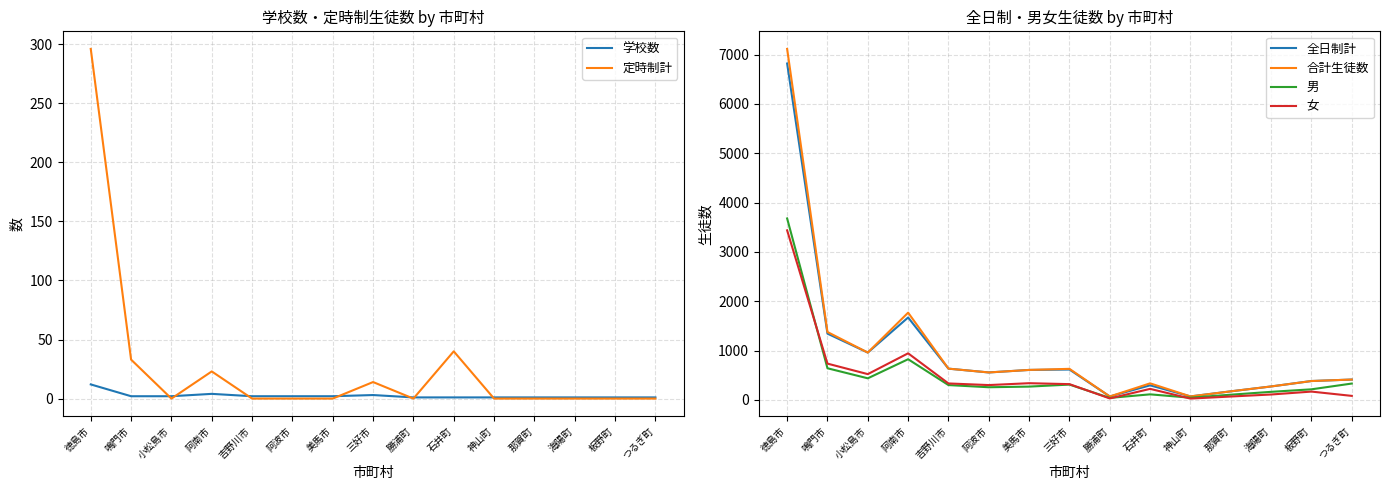

Which category has the lowest value across all series?

小松島市